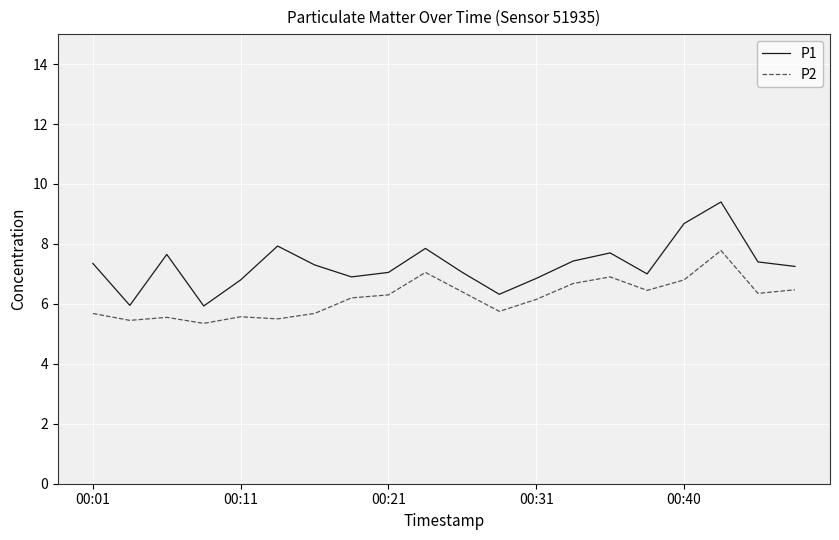

True or false: P2 and P1 cross at least once.

False